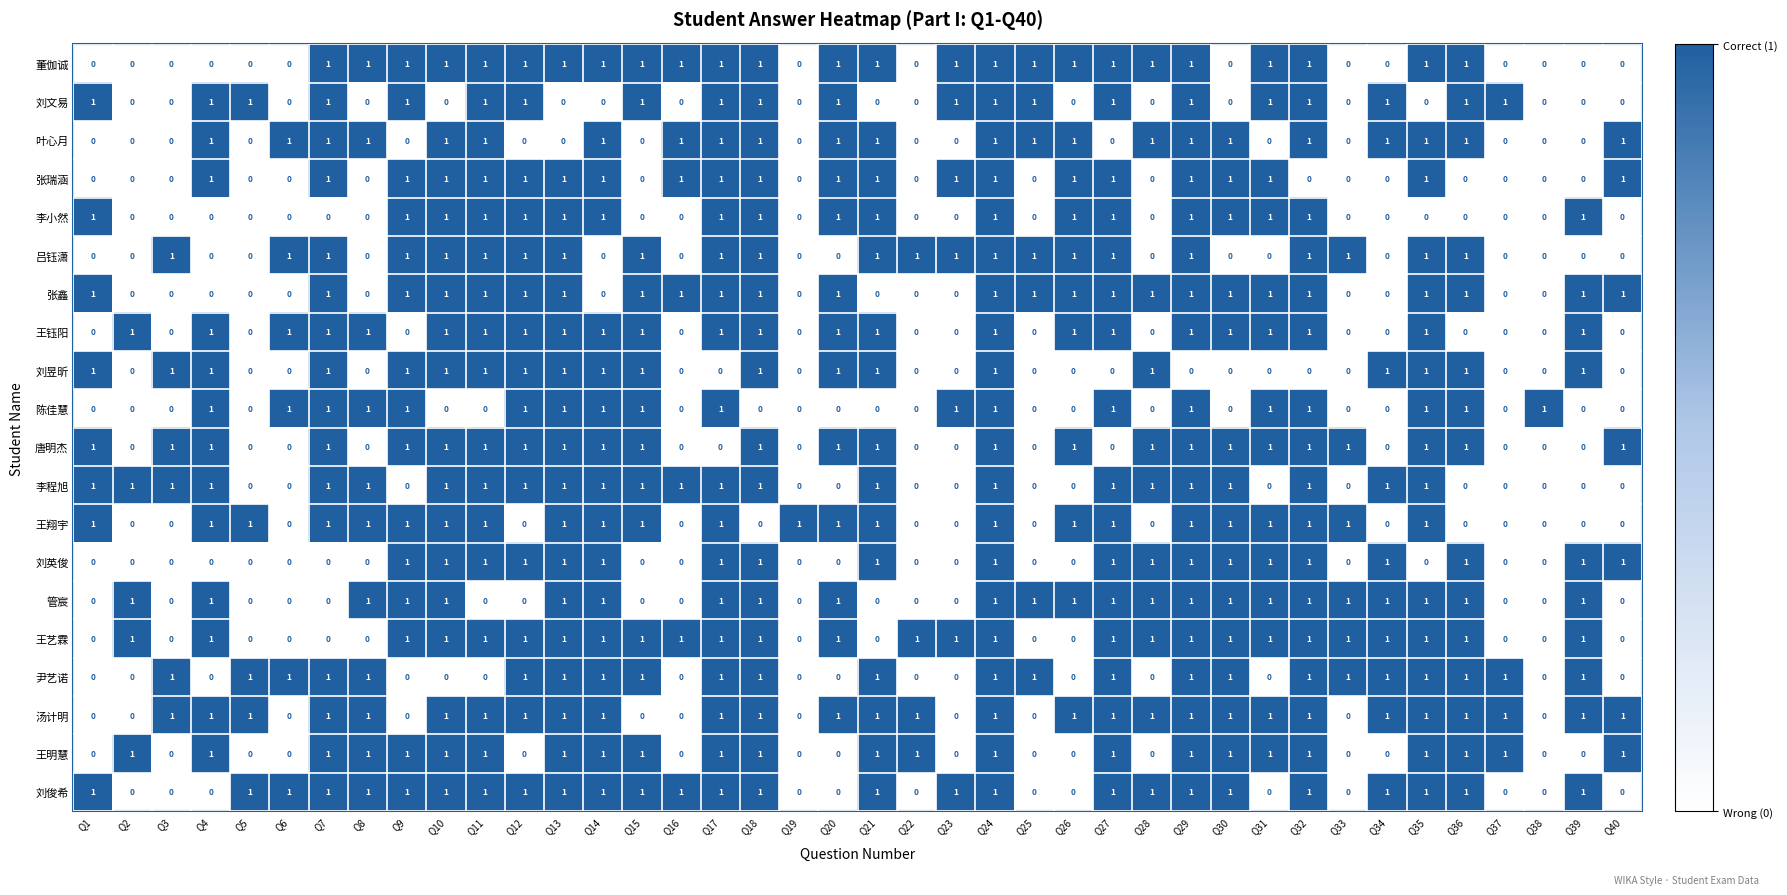

What is the sum of all 刘文易 values?

21